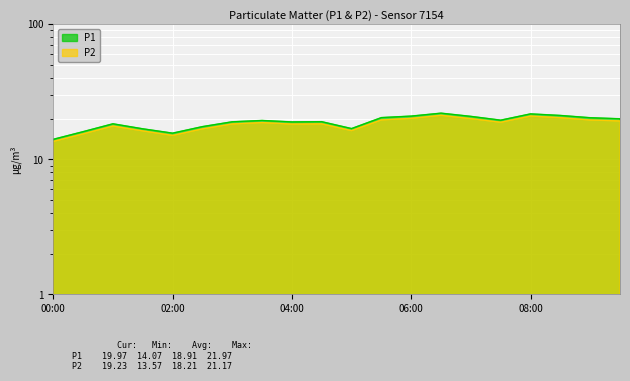

Is it true that P2 equals 33.2 at 07:30?

False